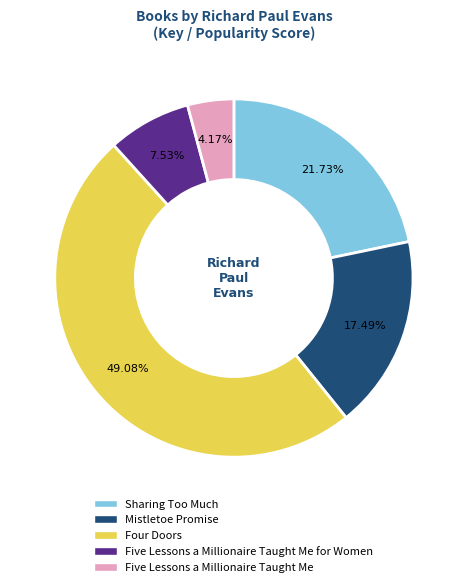

Is it true that Mistletoe Promise is 17% of the pie?

True